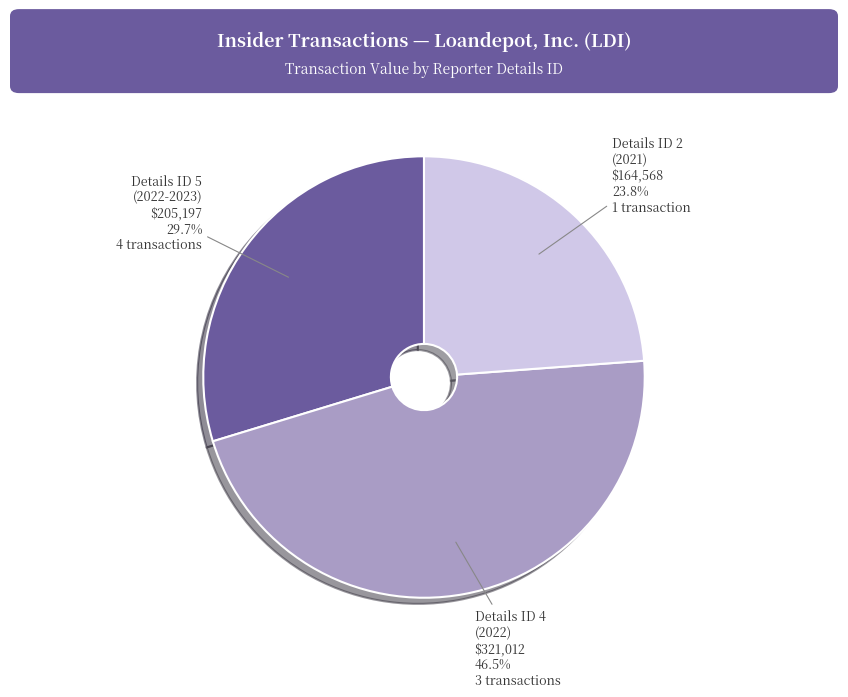

To the nearest percent, what is the average slice percentage?

33%